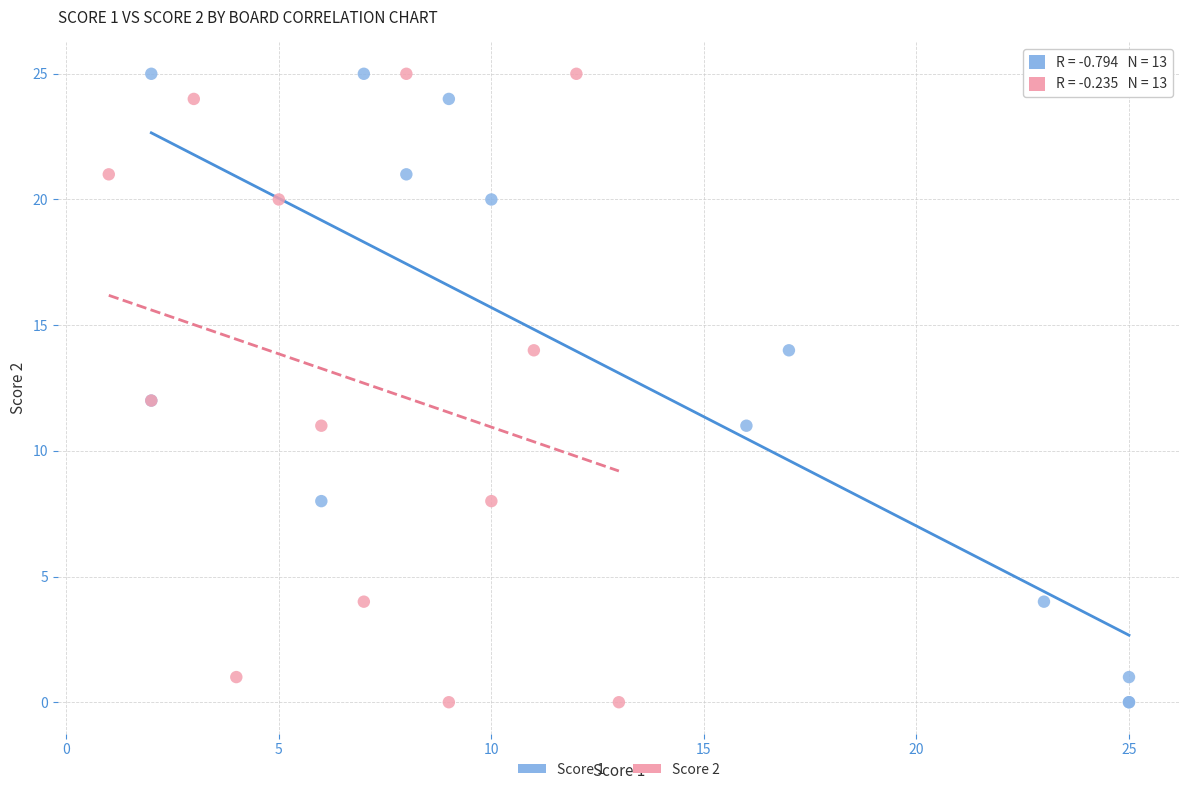

What are all the series names shown in the legend?

Score 1, Score 2